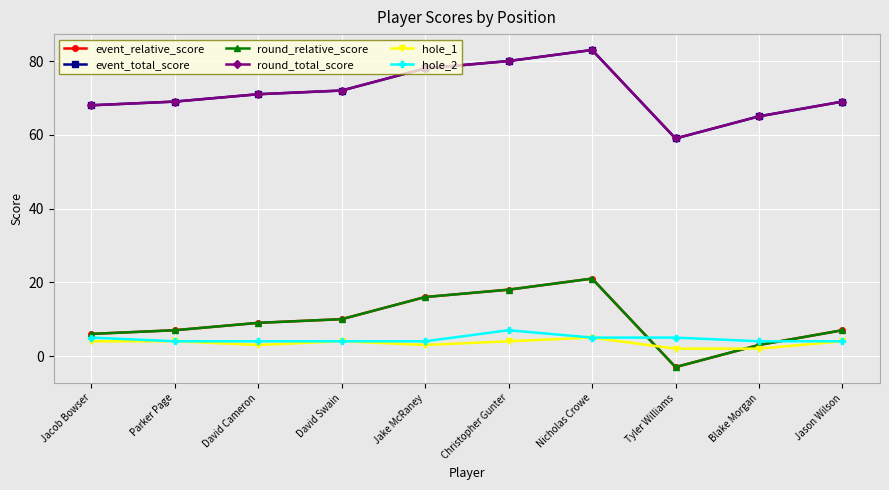

At which label is event_total_score closest to 71?

David Cameron